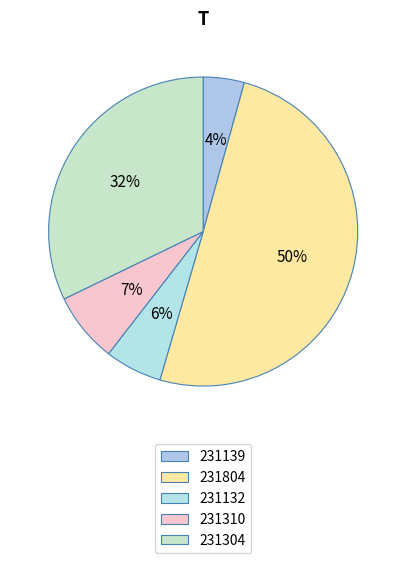

How many slices are in this pie chart?

5